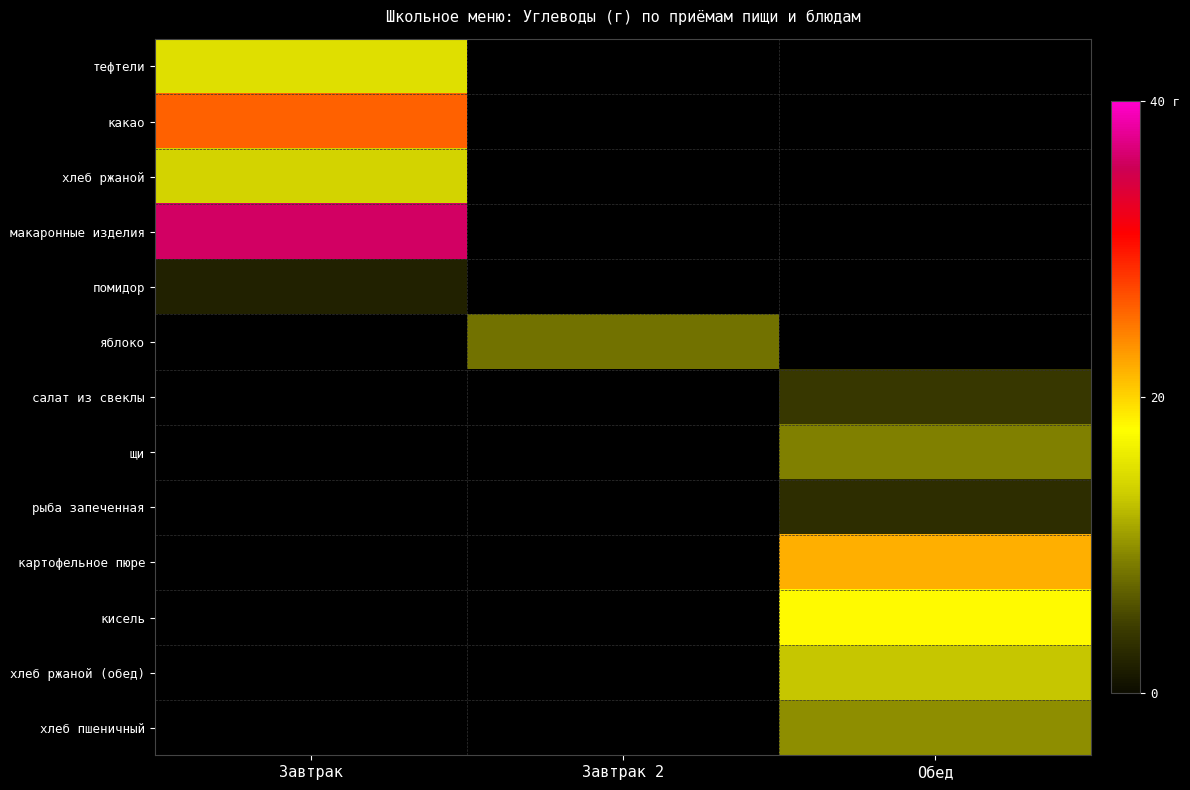

What is the maximum value shown in the chart?

36.0